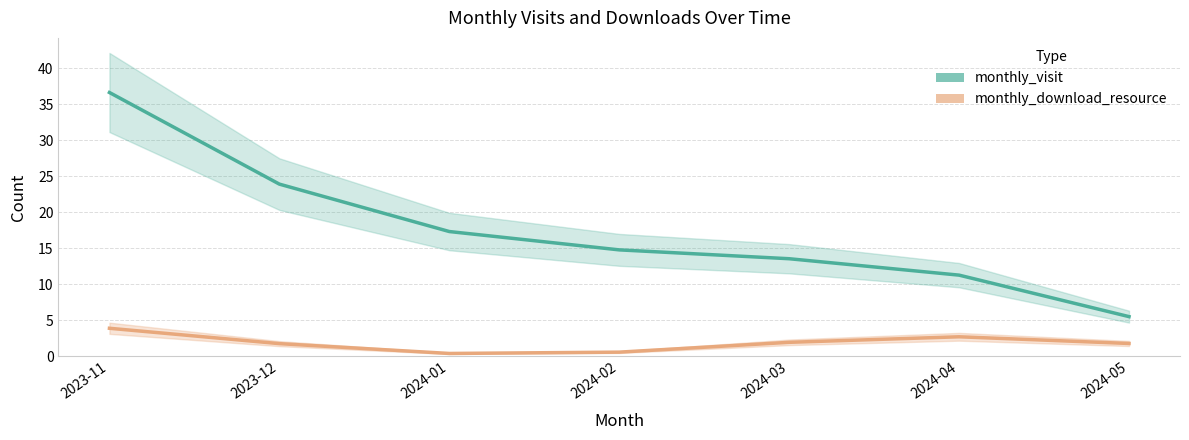

How many series are shown in this chart?

2